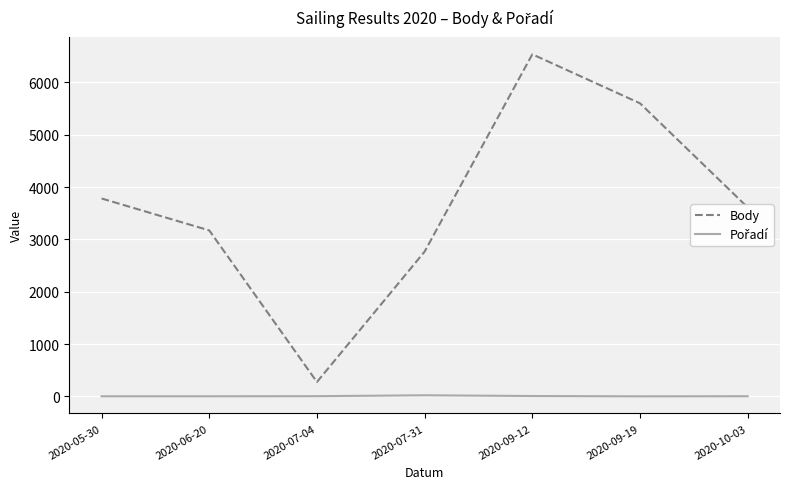

True or false: Body has more than 2 interior local peaks.

False